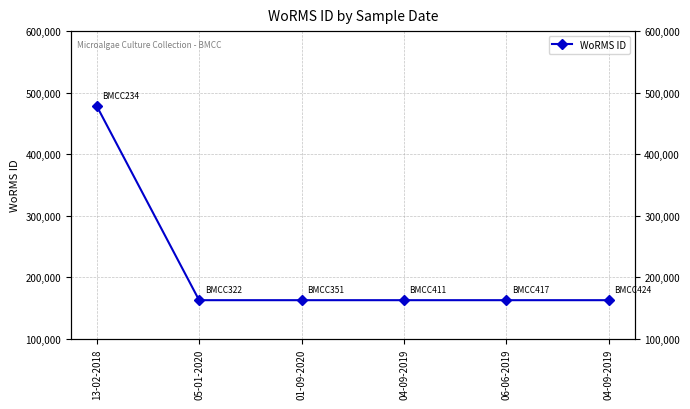

Rank the categories by value from lowest to highest.

05-01-2020, 01-09-2020, 04-09-2019, 06-06-2019, 04-09-2019, 13-02-2018